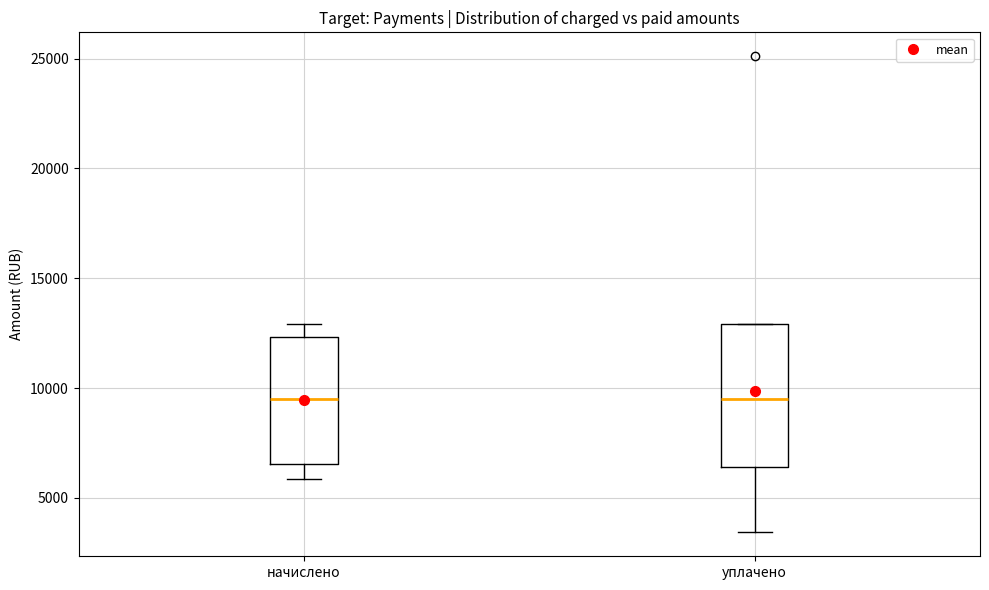

Reading left to right, transcribe this box plot: for each box, give where its median line is, the range the box spans, and where its two whiskers end, as read against the y-axis. The values are not printed on the chart, so give them approximately, as read against the axis.

начислено: median 9500, box 6500 to 12500, whiskers 6000 to 13000
уплачено: median 9500, box 6500 to 13000, whiskers 3500 to 13000